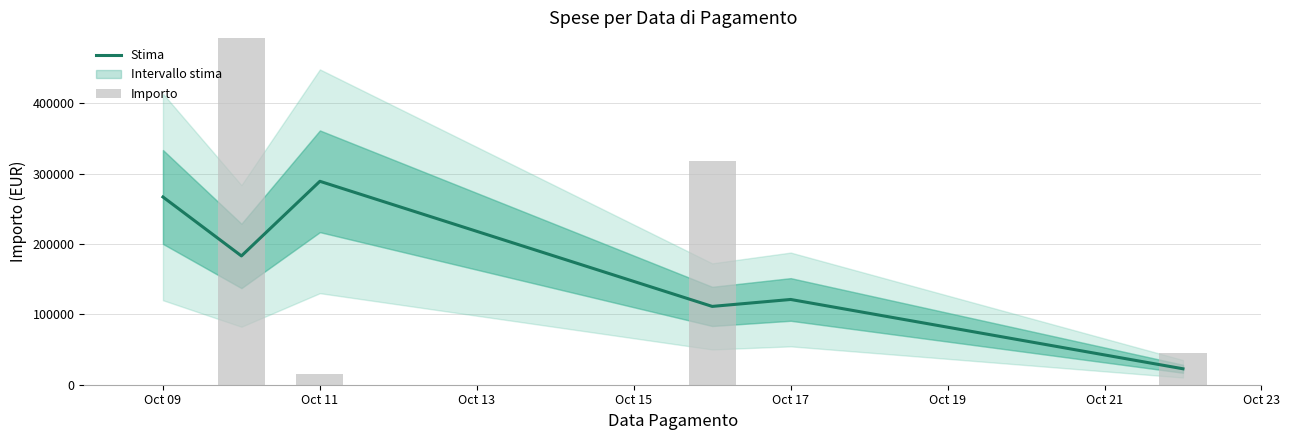

The value of Stima at Oct 09 is 172116.7. True or false?

False